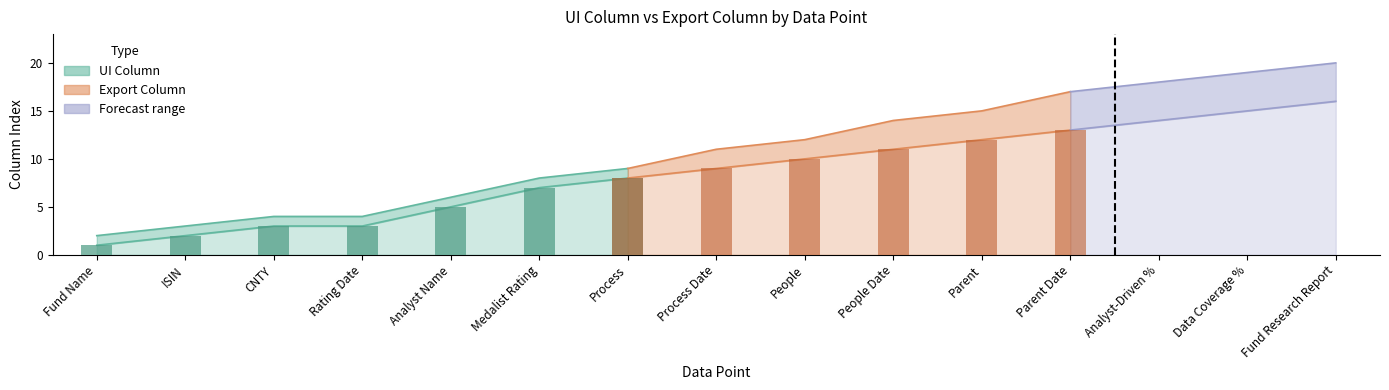

What is the label of the 15th bar from the left?

Fund Research Report